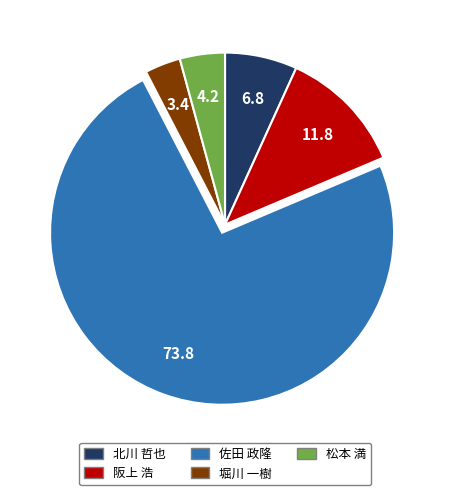

The 阪上 浩 slice represents 12% of the pie. True or false?

True